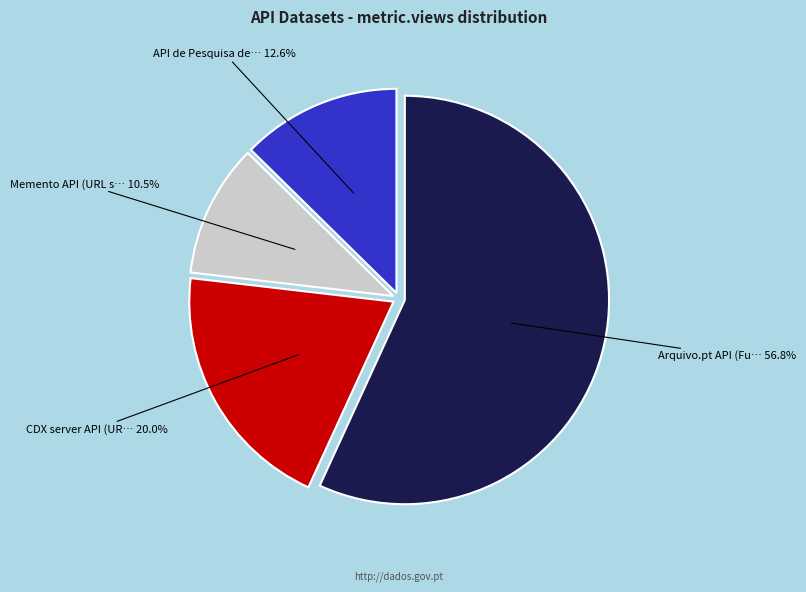

How many slices are in this pie chart?

4